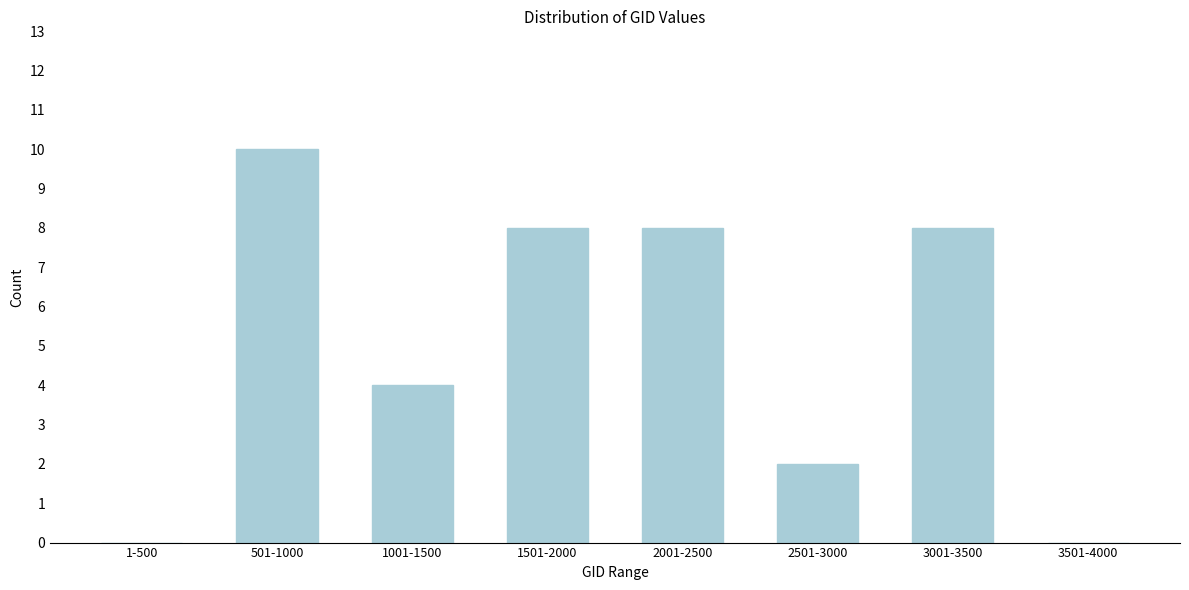

At which category does the chart reach its peak across all series?

501-1000